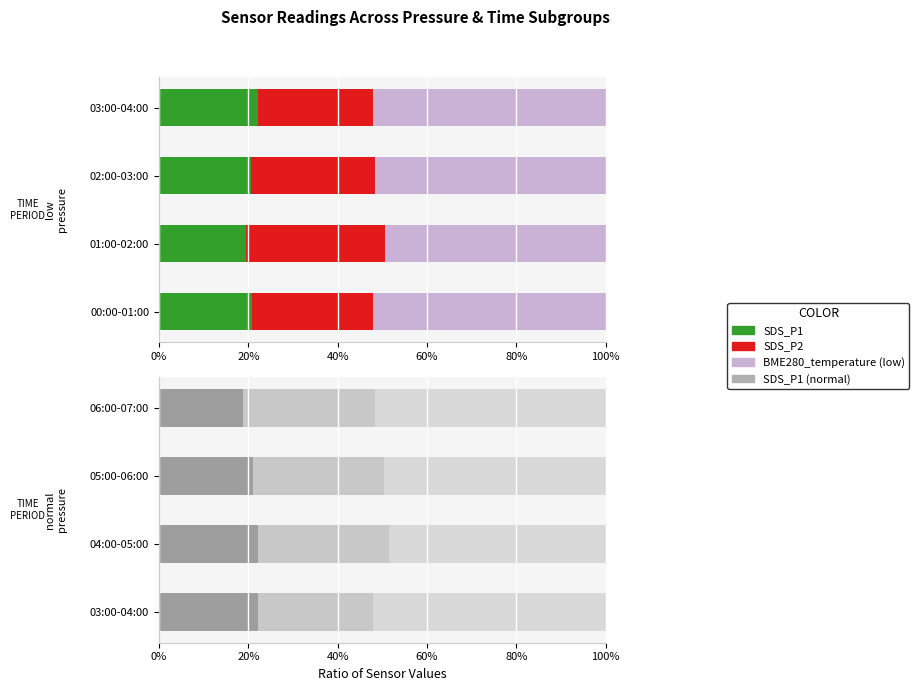

What is the value of the SDS_P2 bar at the 3rd from the left?

0.3